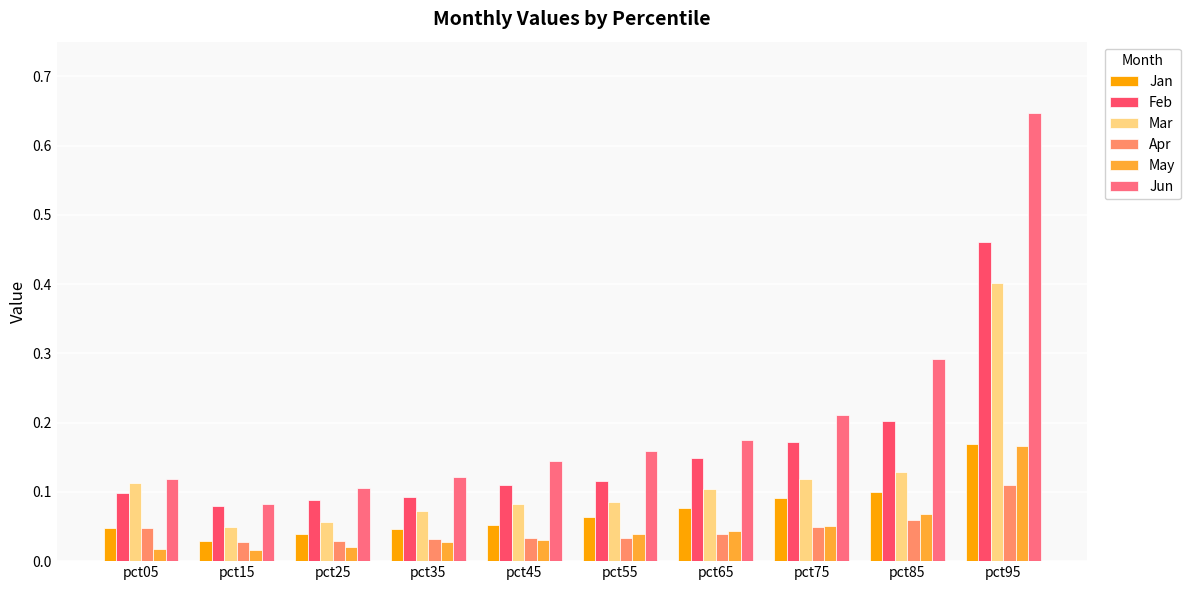

How many bars are there in each group?

6